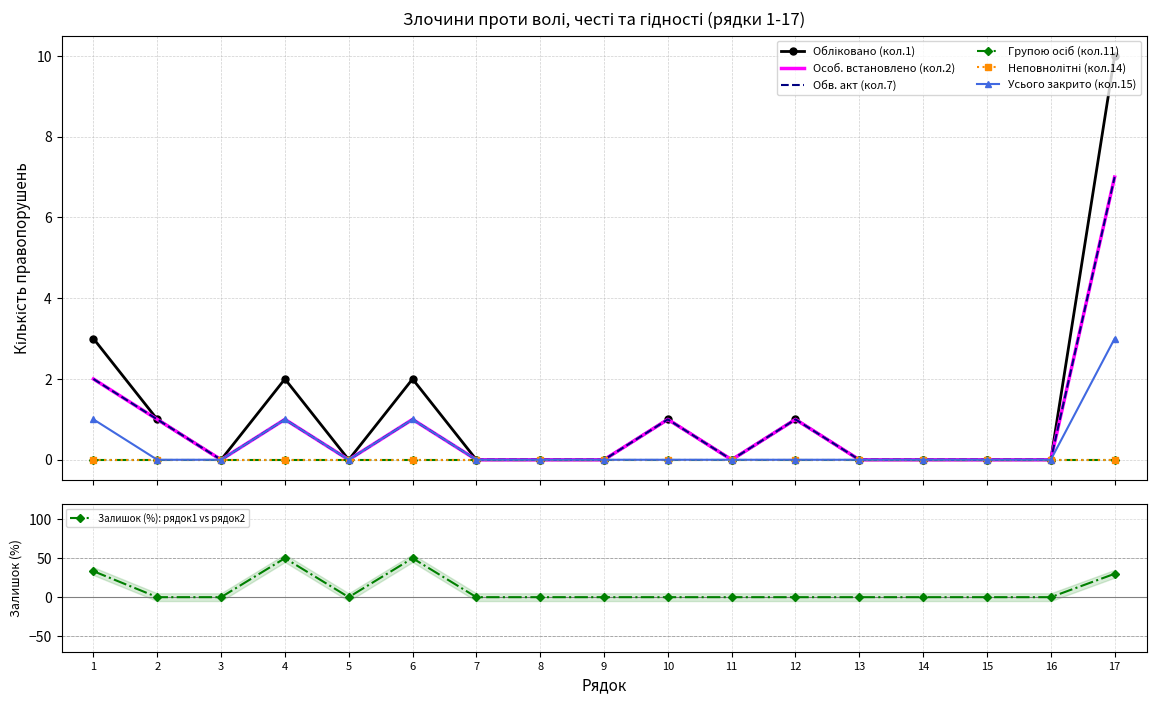

What is the sum of the Особ. встановлено (кол.2) values at 3 and 12?

1